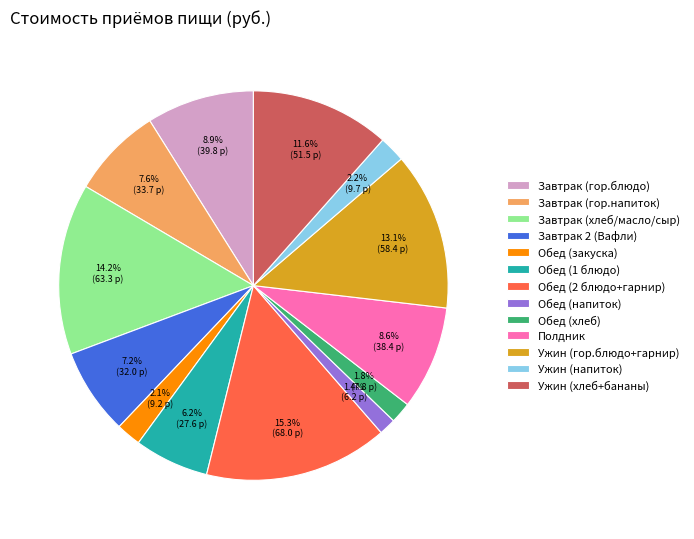

What is the ratio of the value at Обед (закуска) to the value at Ужин (гор.блюдо+гарнир)?

0.2